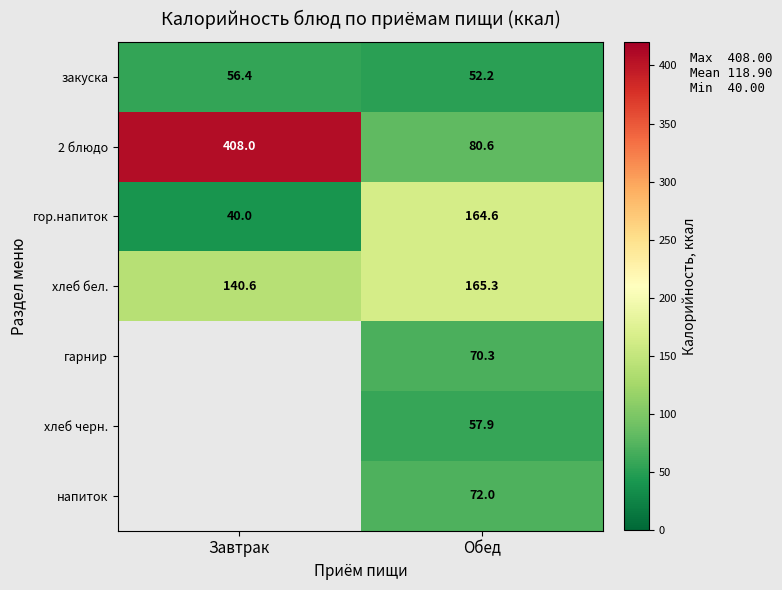

What is the average value of the закуска series?

54.3